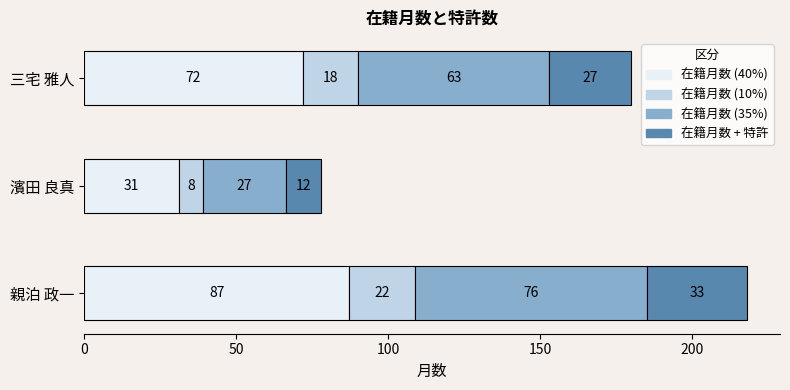

What is the total value across all series at 親泊 政一?

218.0